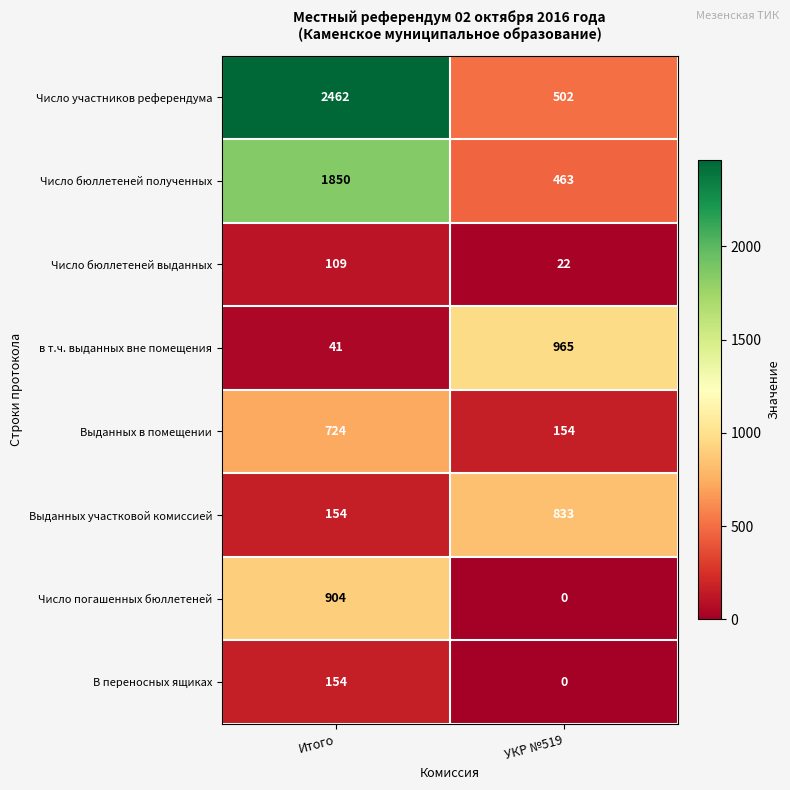

Where is Выданных участковой комиссией nearest to the value 493?

Итого